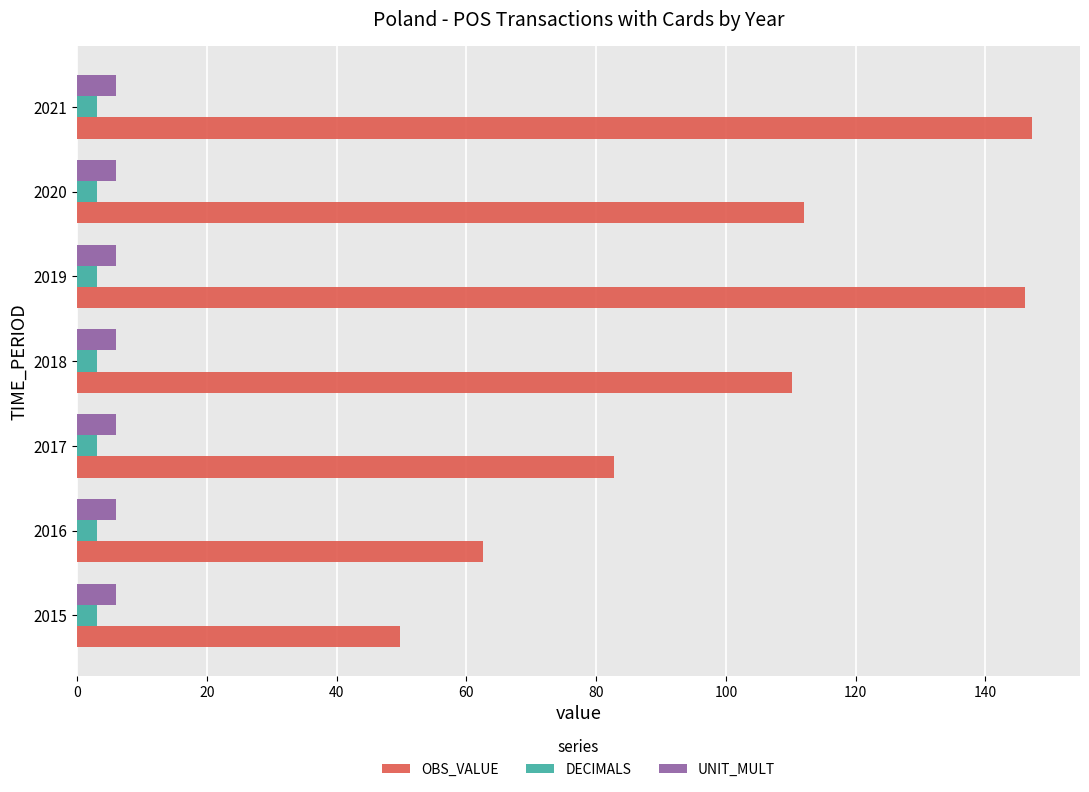

What is the maximum value for OBS_VALUE?

147.2